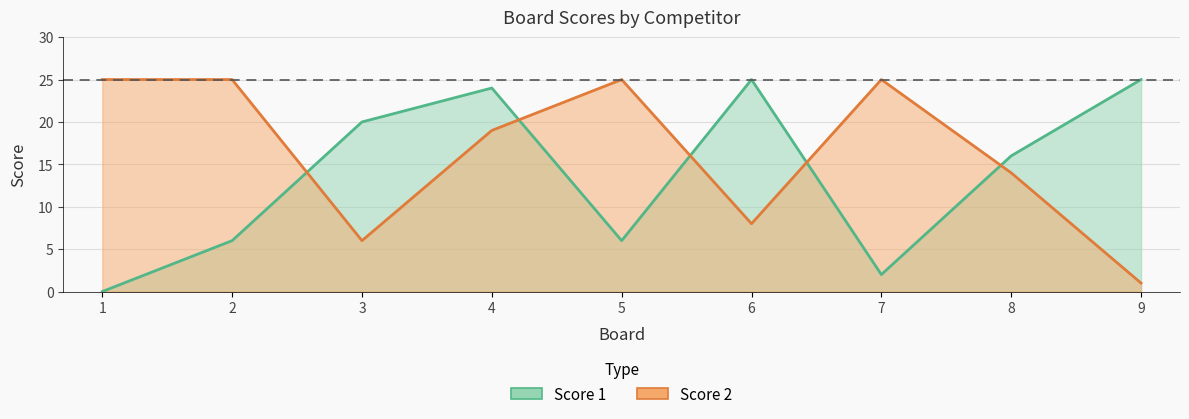

True or false: Score 2 has more than 1 interior local peaks.

True